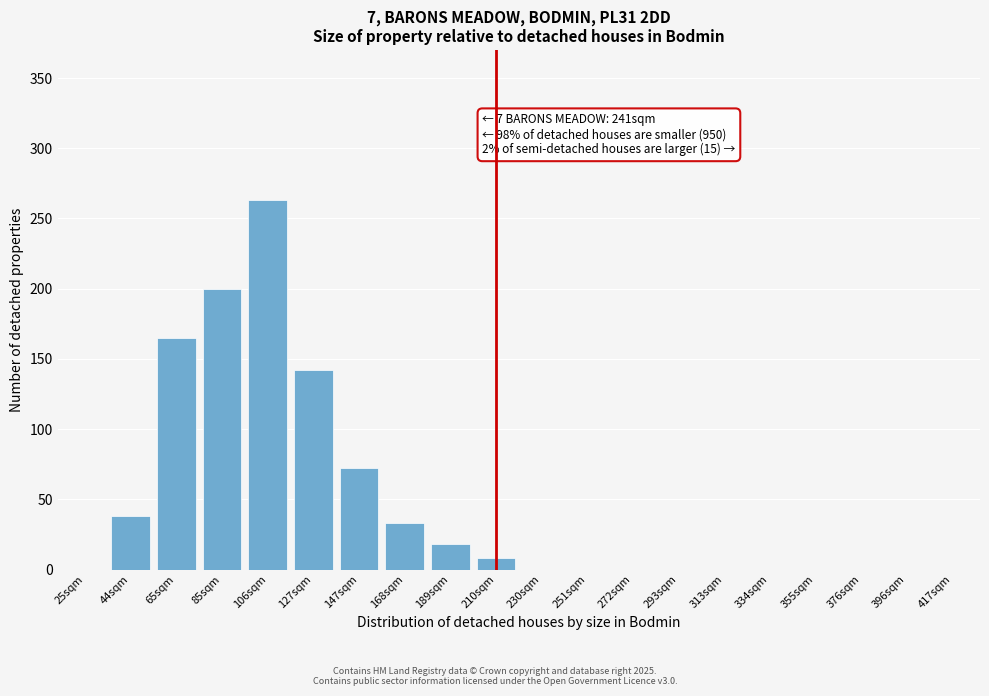

Reading right to left, what are all the values shown in this chart?

417sqm=0	396sqm=0	376sqm=0	355sqm=0	334sqm=0	313sqm=0	293sqm=0	272sqm=0	251sqm=0	230sqm=0	210sqm=8	189sqm=18	168sqm=33	147sqm=72	127sqm=142	106sqm=263	85sqm=200	65sqm=165	44sqm=38	25sqm=0